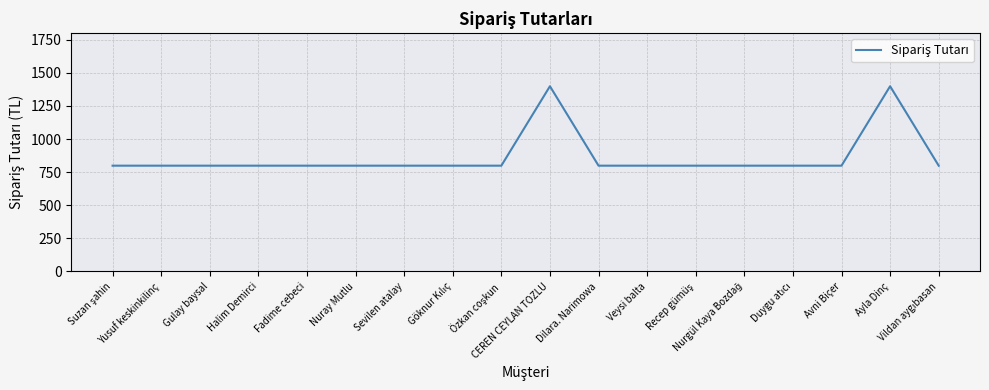

What is the maximum value shown in the chart?

1399